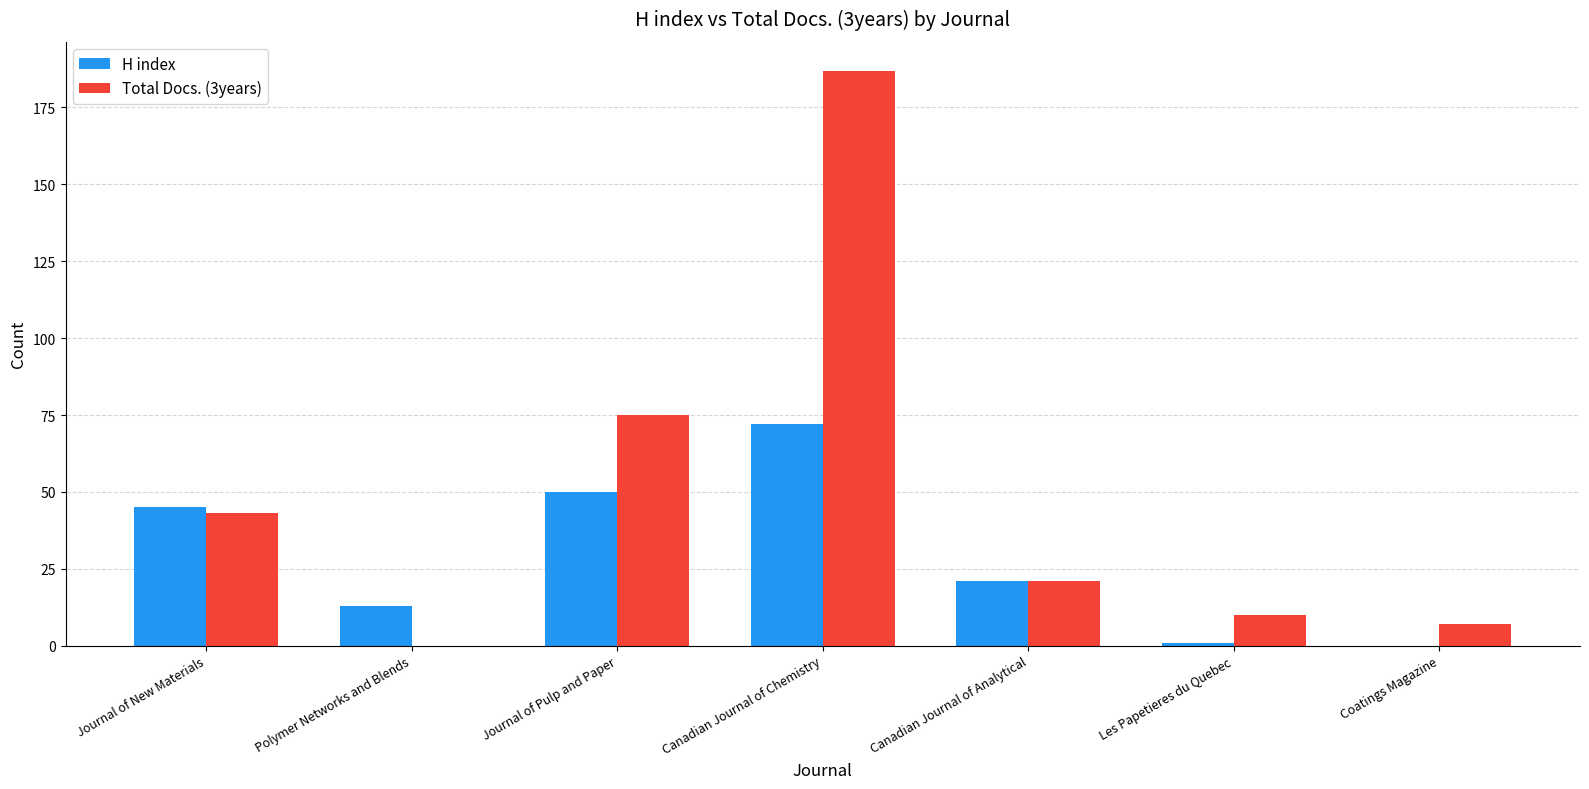

Which series changed the most between Journal of New Materials and Polymer Networks and Blends?

Total Docs. (3years)